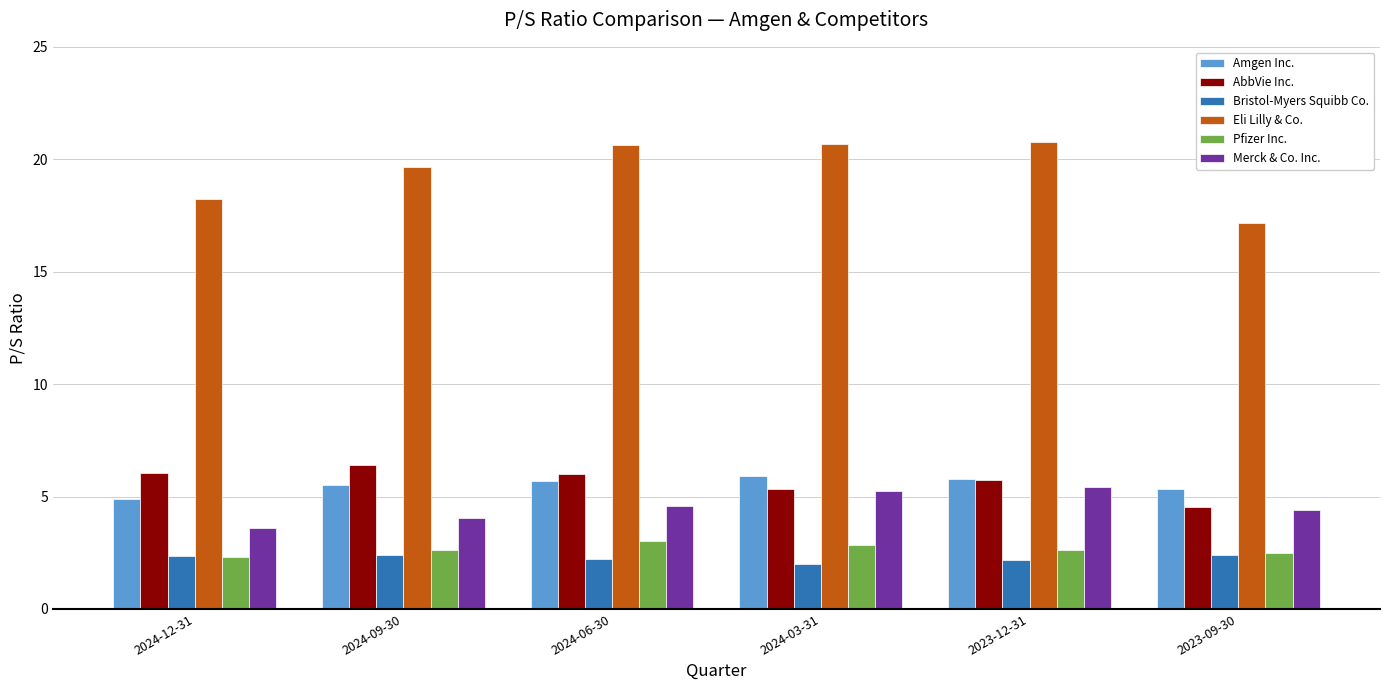

Where is Eli Lilly & Co. nearest to the value 18?

2024-12-31